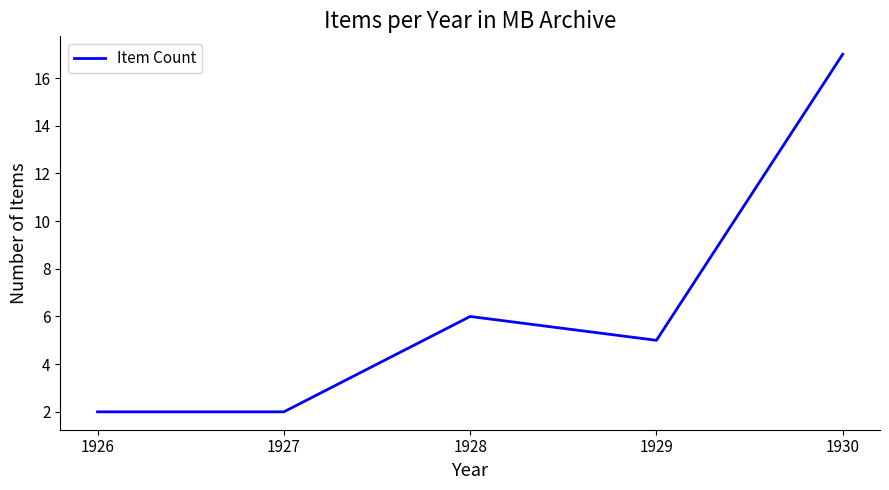

Where is the first local maximum?

1928